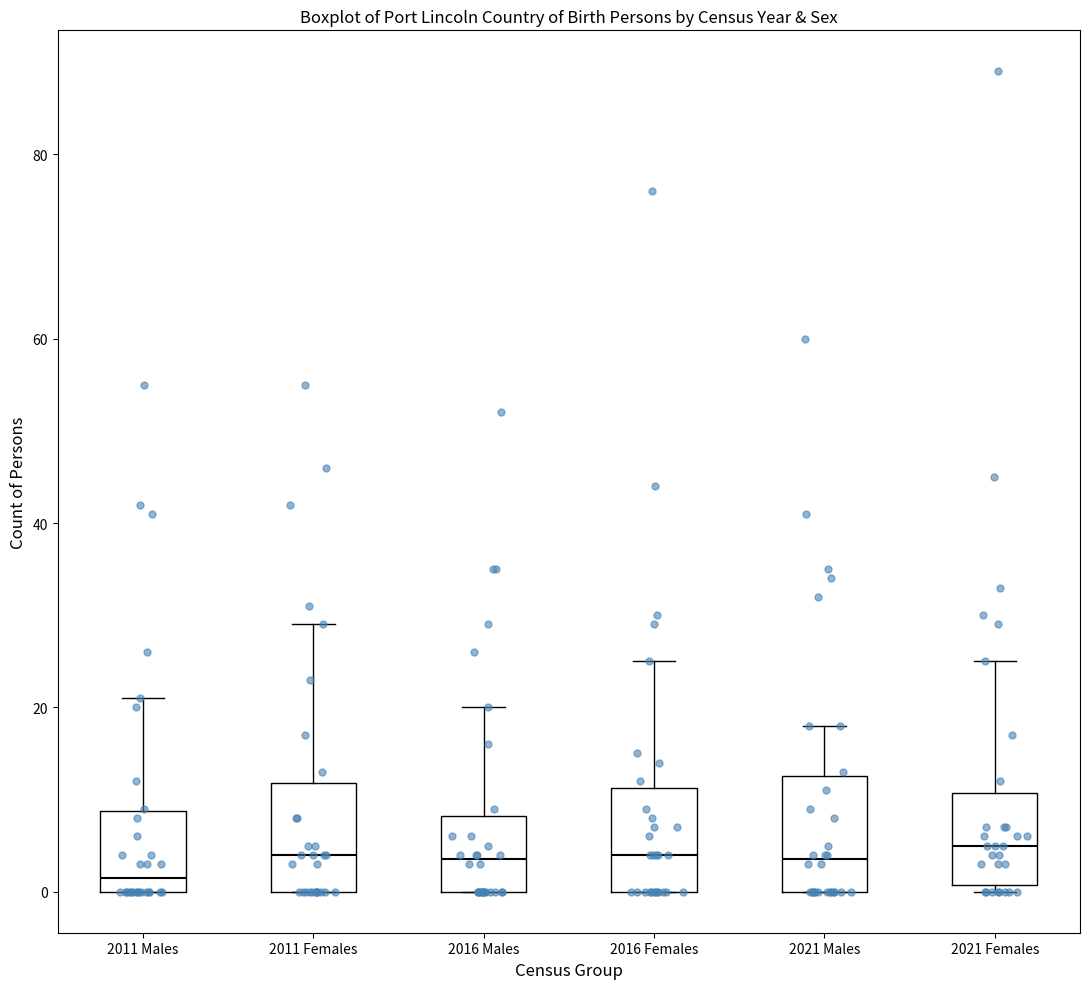

Where is the upper edge of the box for 2021 Females on the y-axis? The values are not printed on the chart, so give them approximately, as read against the axis.

10